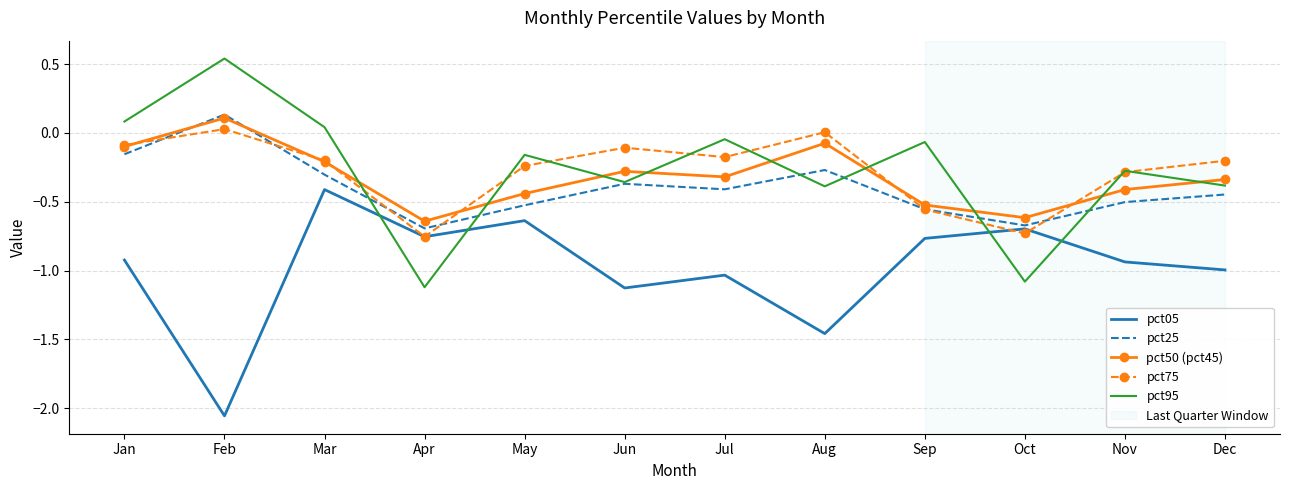

Which category has the highest value in the pct05 series?

Mar